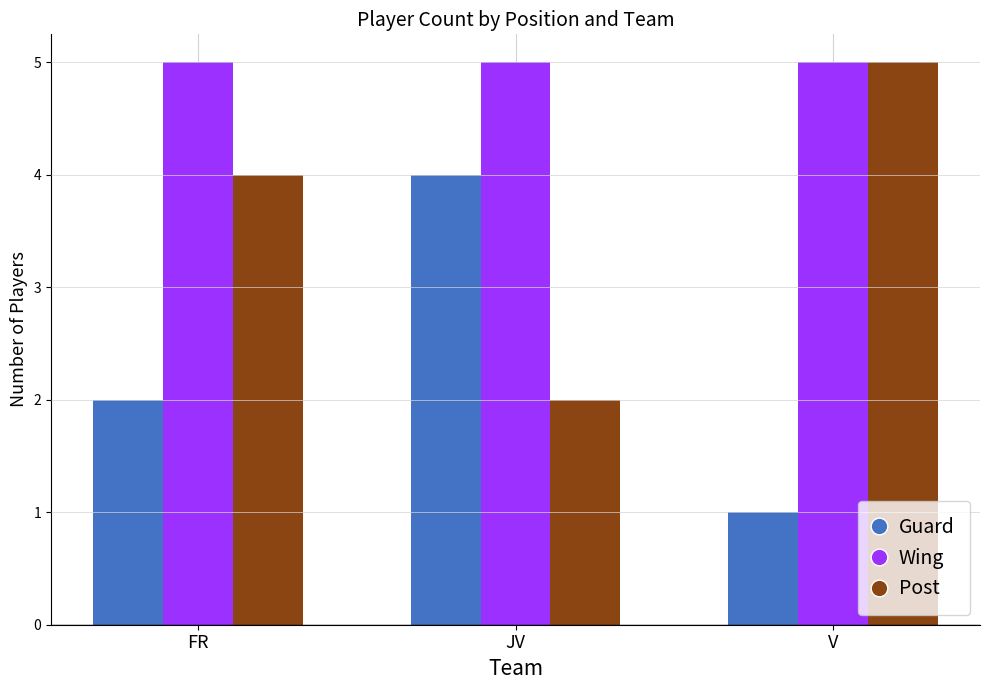

What is the approximate value of Wing at V?

5